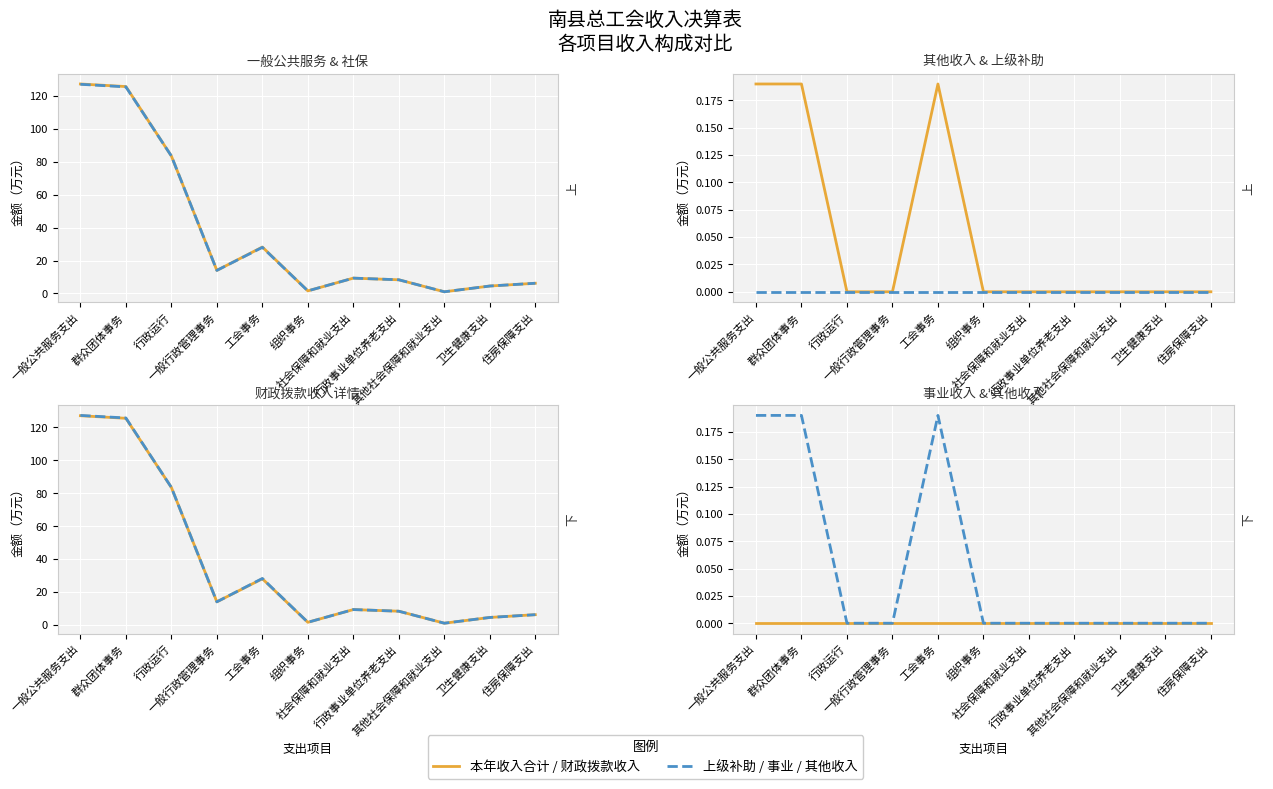

True or false: 其他收入 and 本年收入合计 intersect in this chart.

False